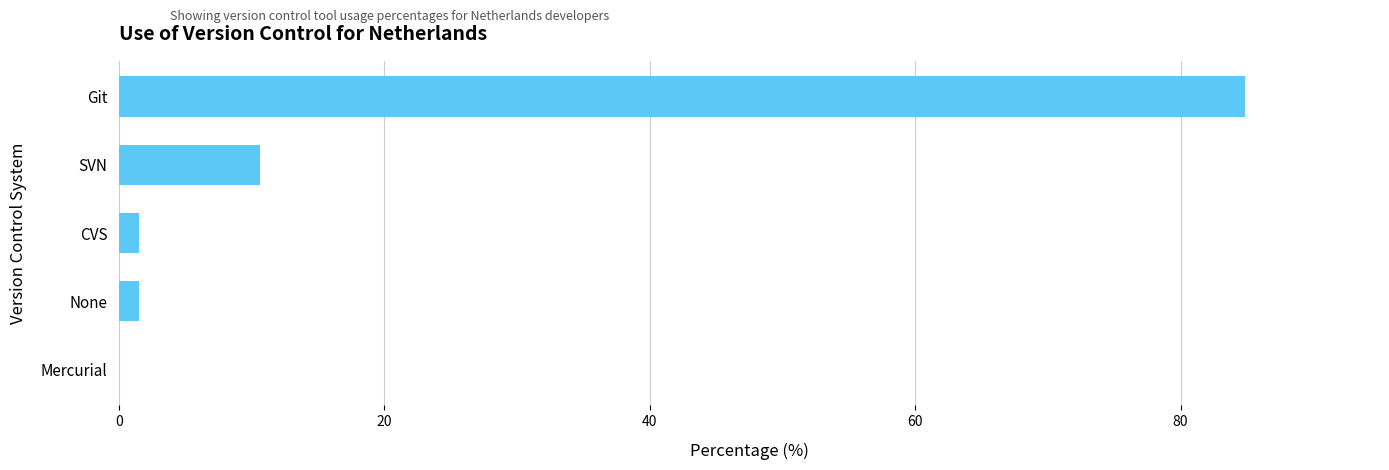

Are the bars horizontal?

Yes